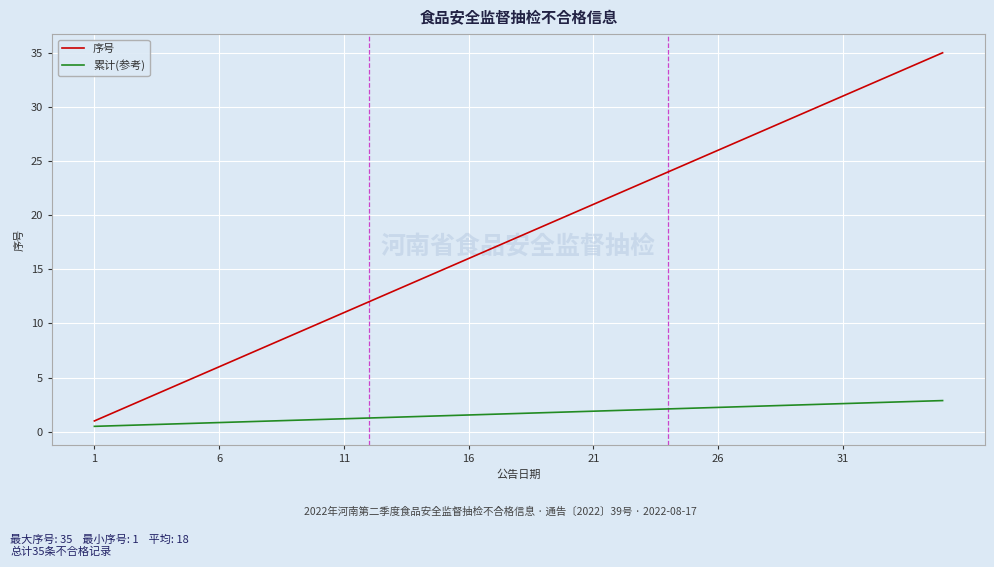

Which series has the largest range (max minus min)?

序号